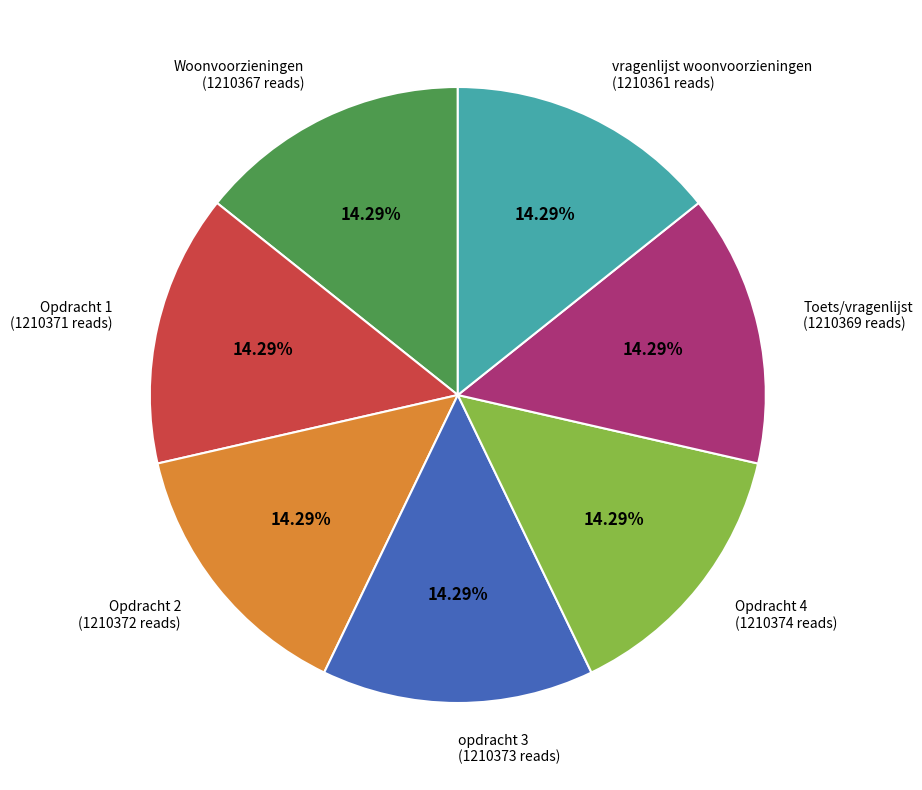

How many segments does this pie chart have?

7